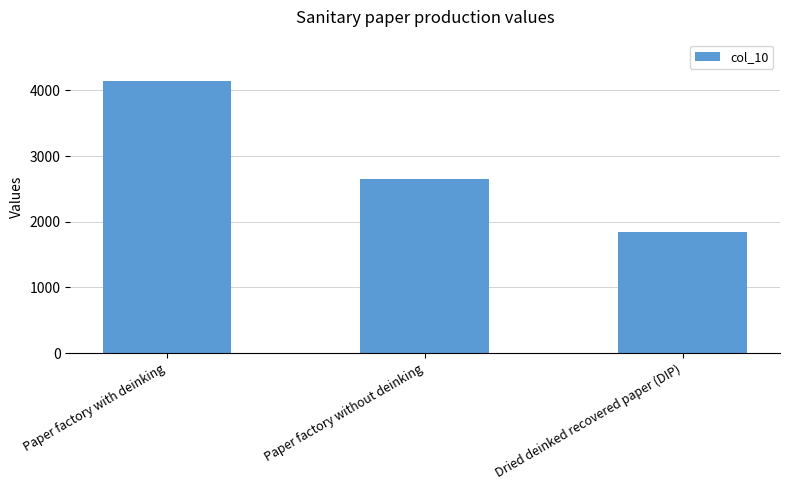

What is the difference between the maximum and minimum values?

2300